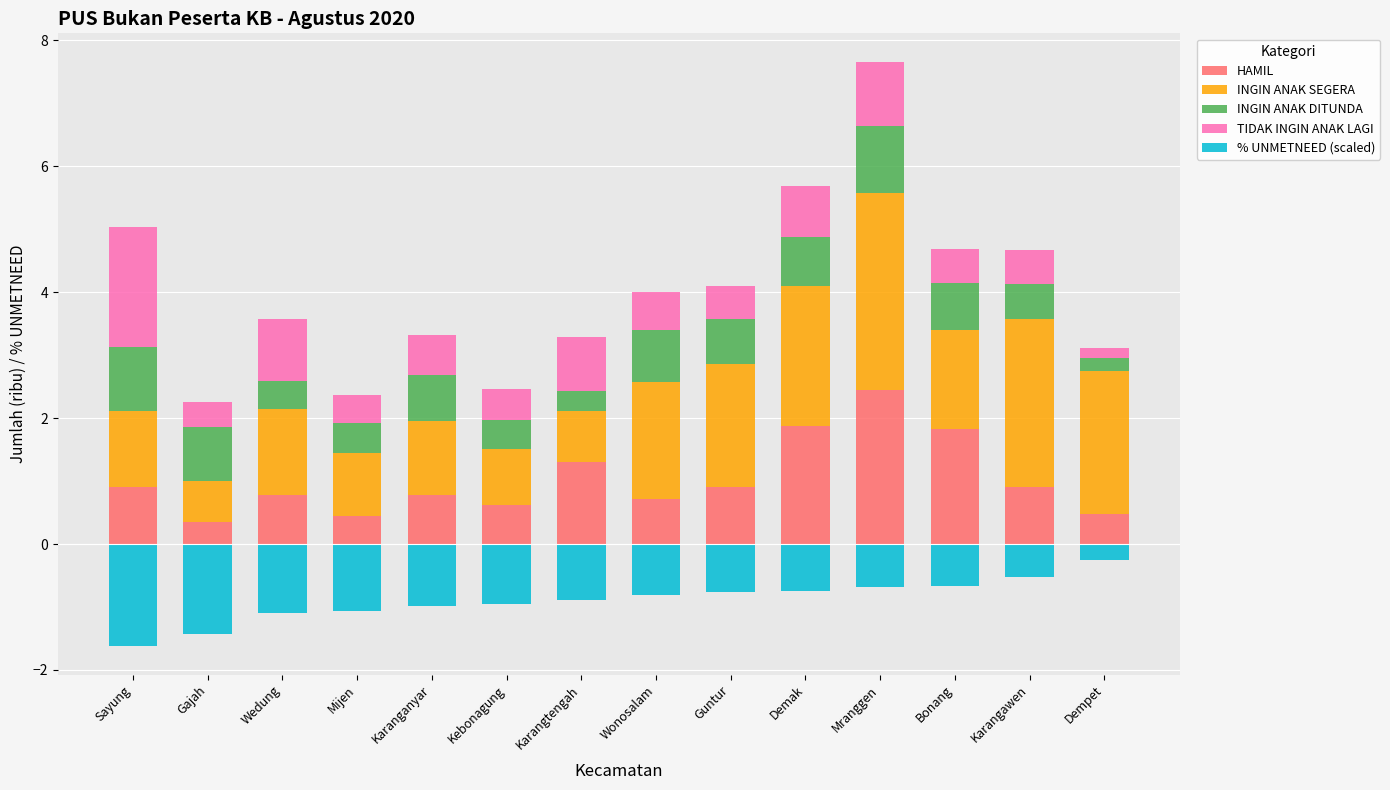

What are all the series names shown in the legend?

HAMIL, INGIN ANAK SEGERA, INGIN ANAK DITUNDA, TIDAK INGIN ANAK LAGI, % UNMETNEED (scaled)